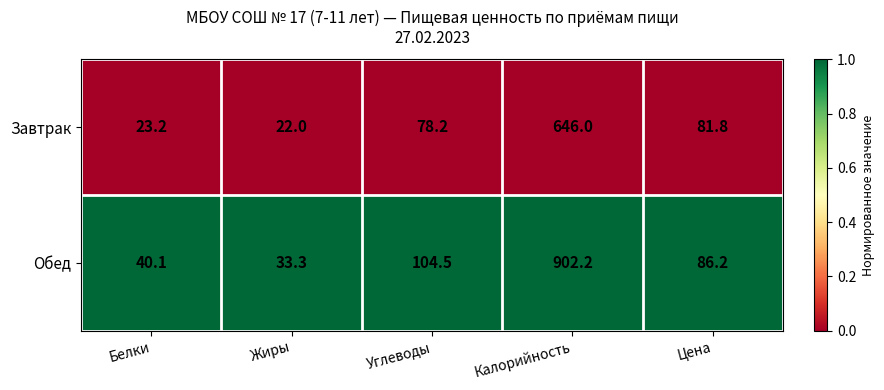

Is it true that Завтрак equals 23.2 at Белки?

True